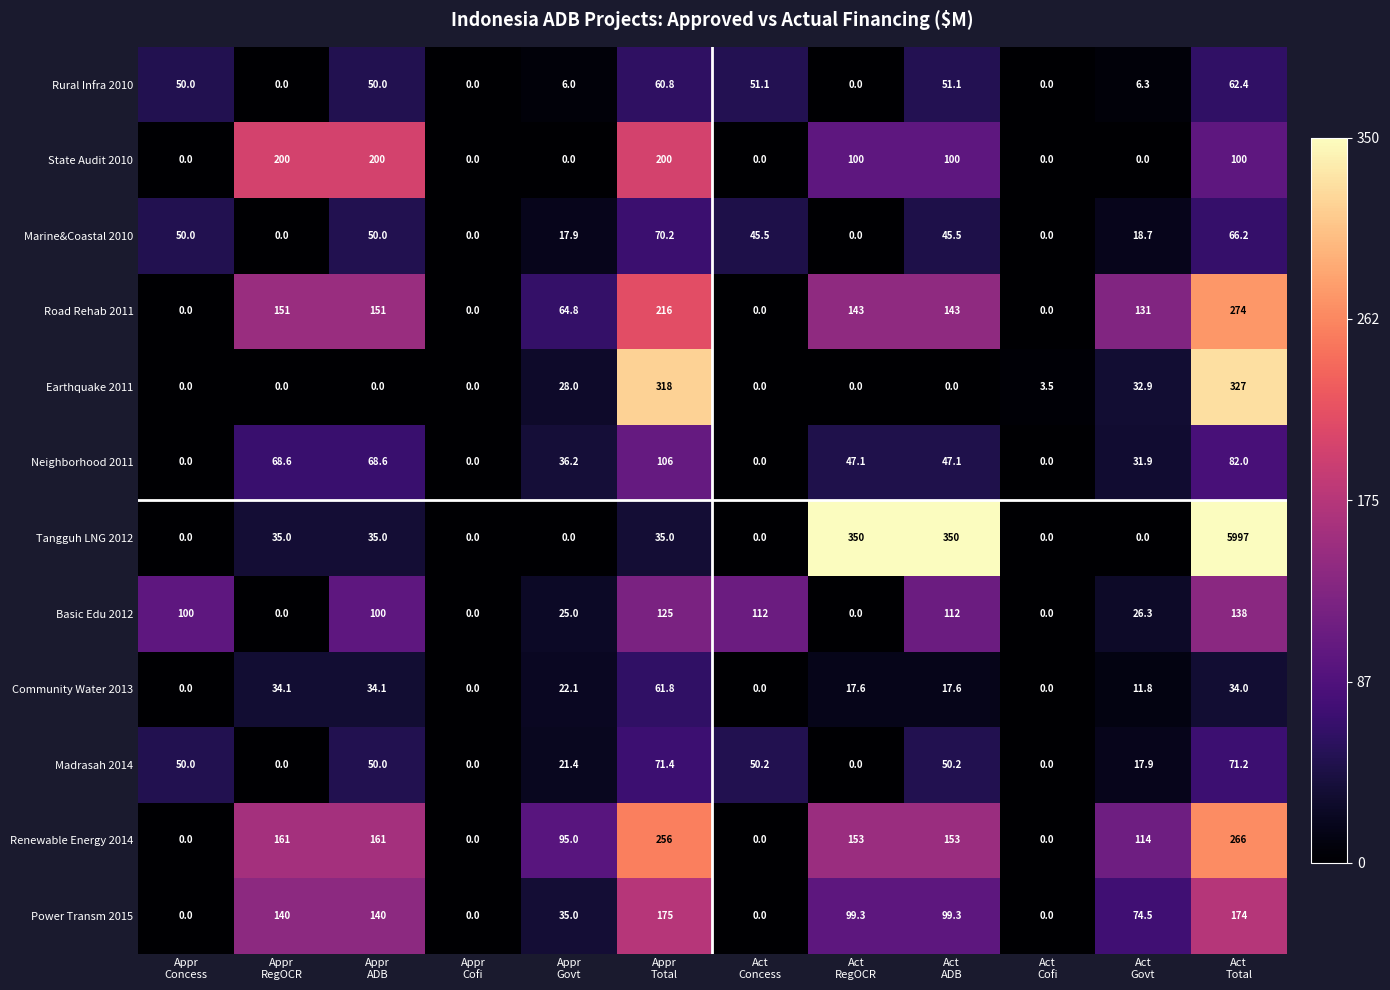

How many Power Transm 2015 values are between 0 and 140?

10